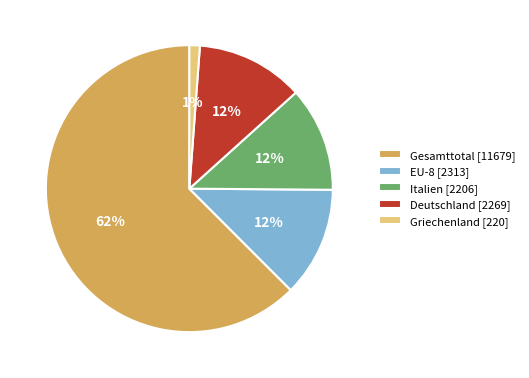

Do Italien and Gesamttotal together represent more than half of the pie?

Yes